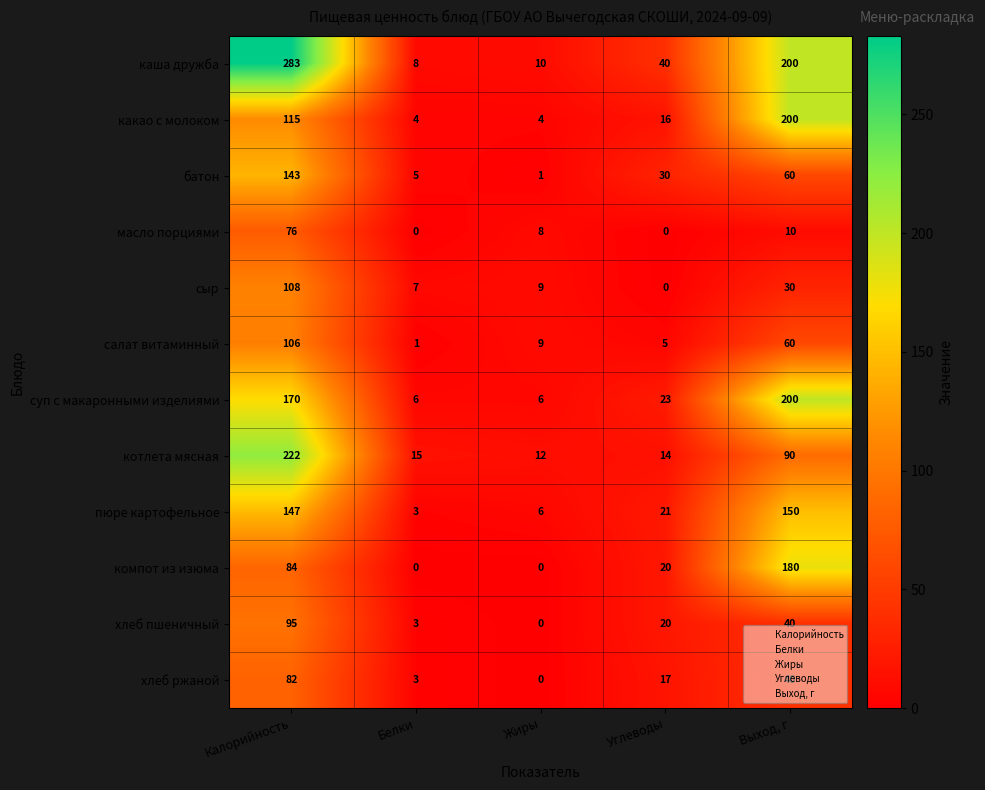

Which series has the largest total across all categories?

каша дружба